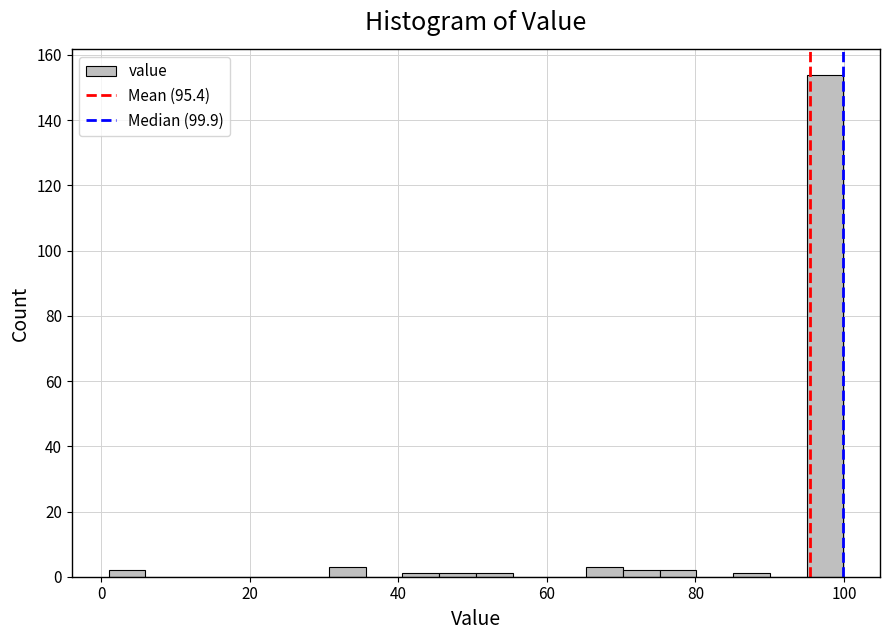

Read against the x-axis, roughly where is the centre of the tallest bar?

98